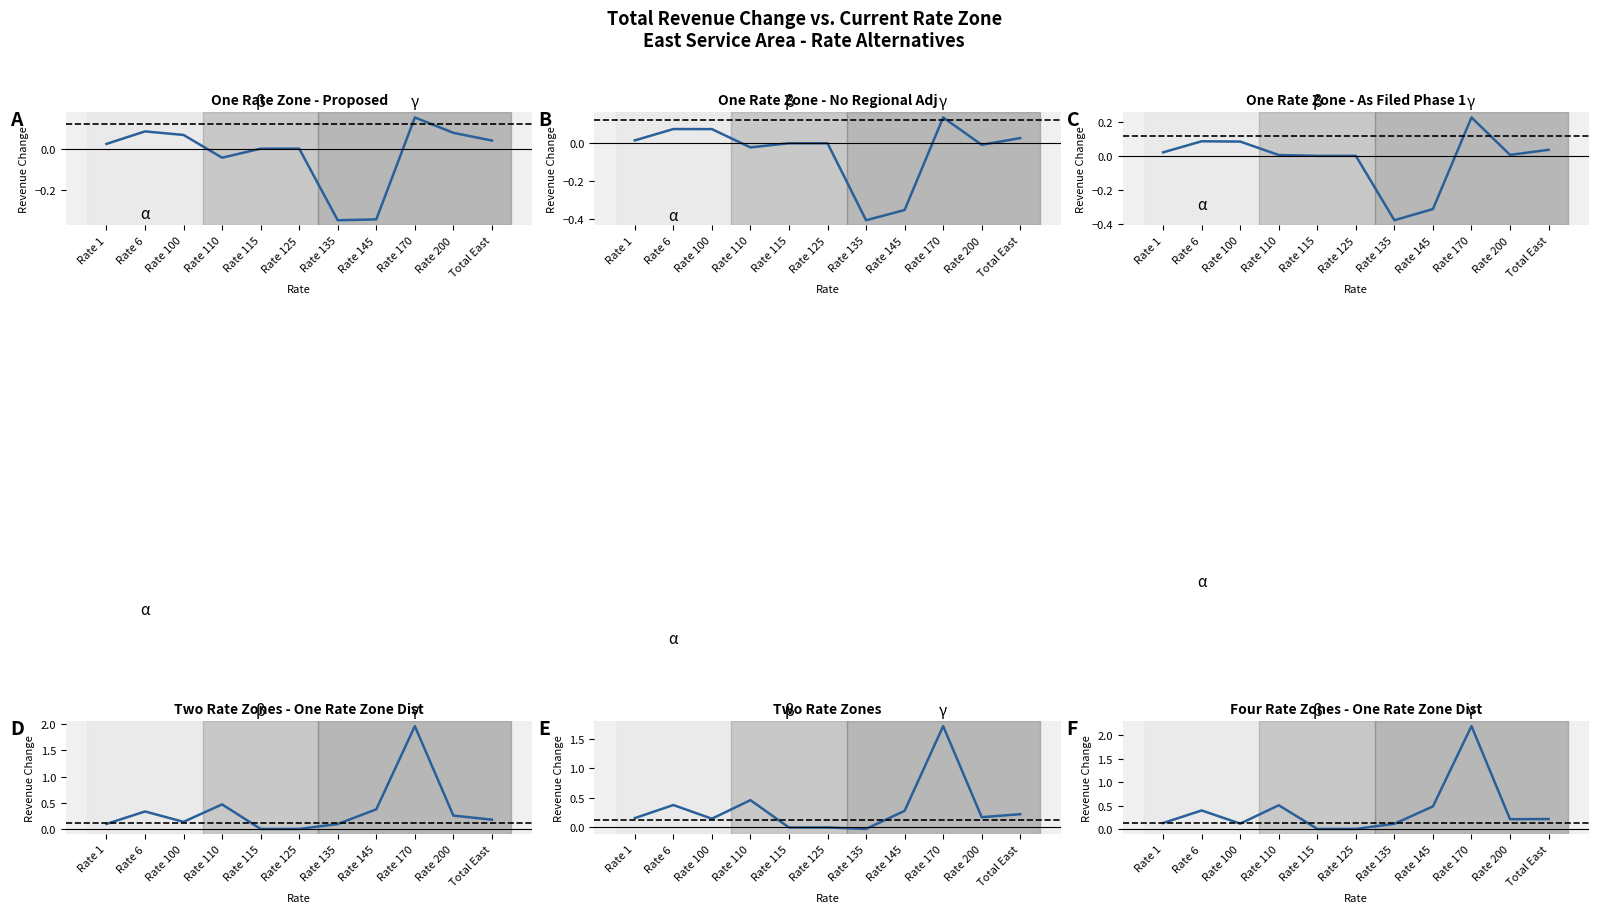

How many values in One Rate Zone - No Regional Adj are above zero?

5